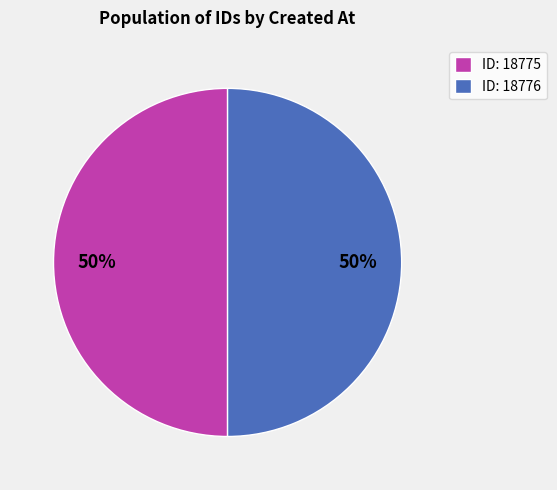

True or false: ID: 18775 accounts for 65% of the total.

False